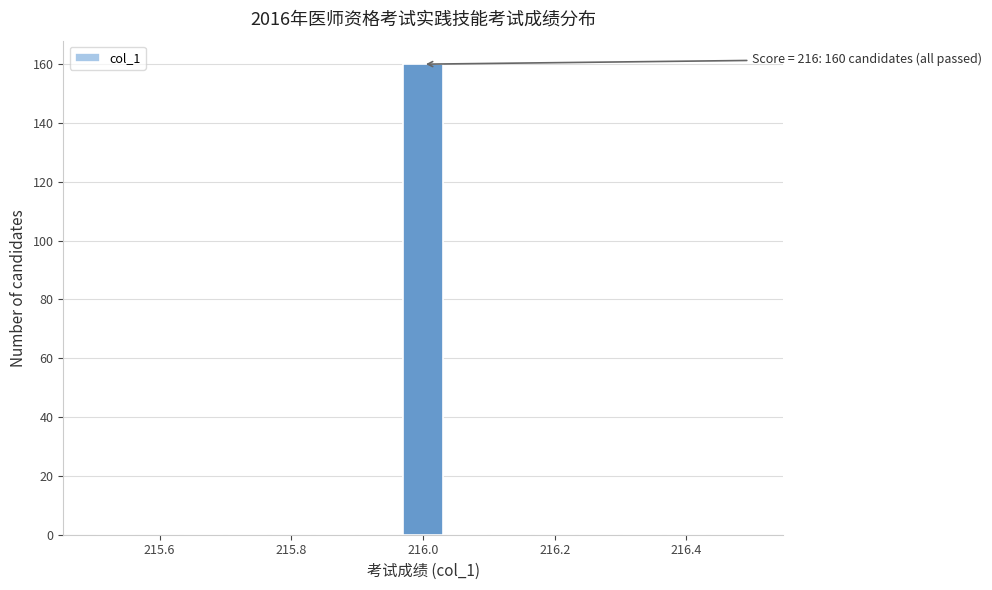

Around what value on the x-axis is the tallest bar? Give the approximate position of its centre, as read against the axis.

216.00